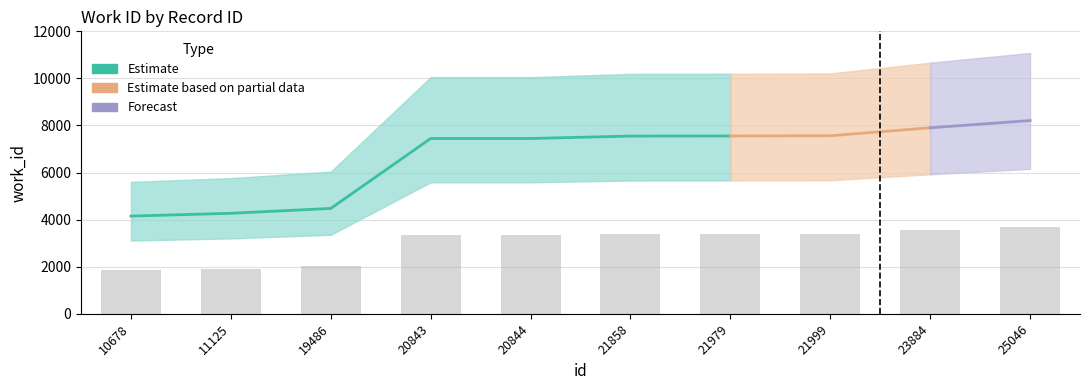

Reading right to left, what are all the values shown in this chart?

25046=3694.1	23884=3555.9	21999=3403.8	21979=3399.3	21858=3397.5	20844=3351.2	20843=3351.2	19486=2013.8	11125=1921.0	10678=1868.0